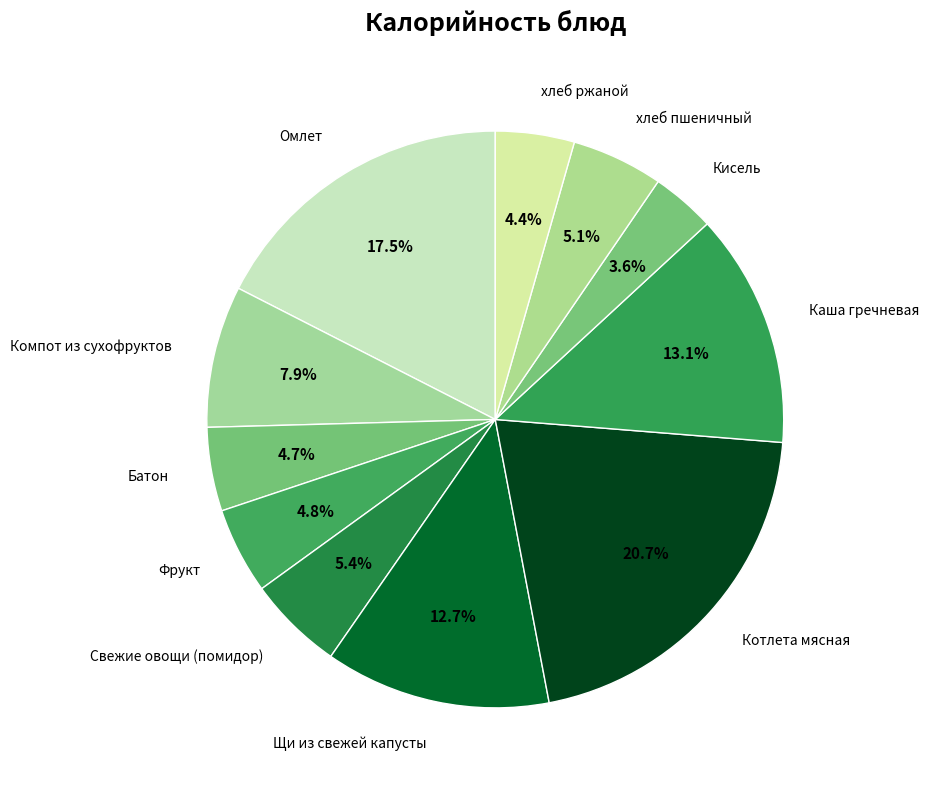

To the nearest percent, what portion does Щи из свежей капусты represent?

13%